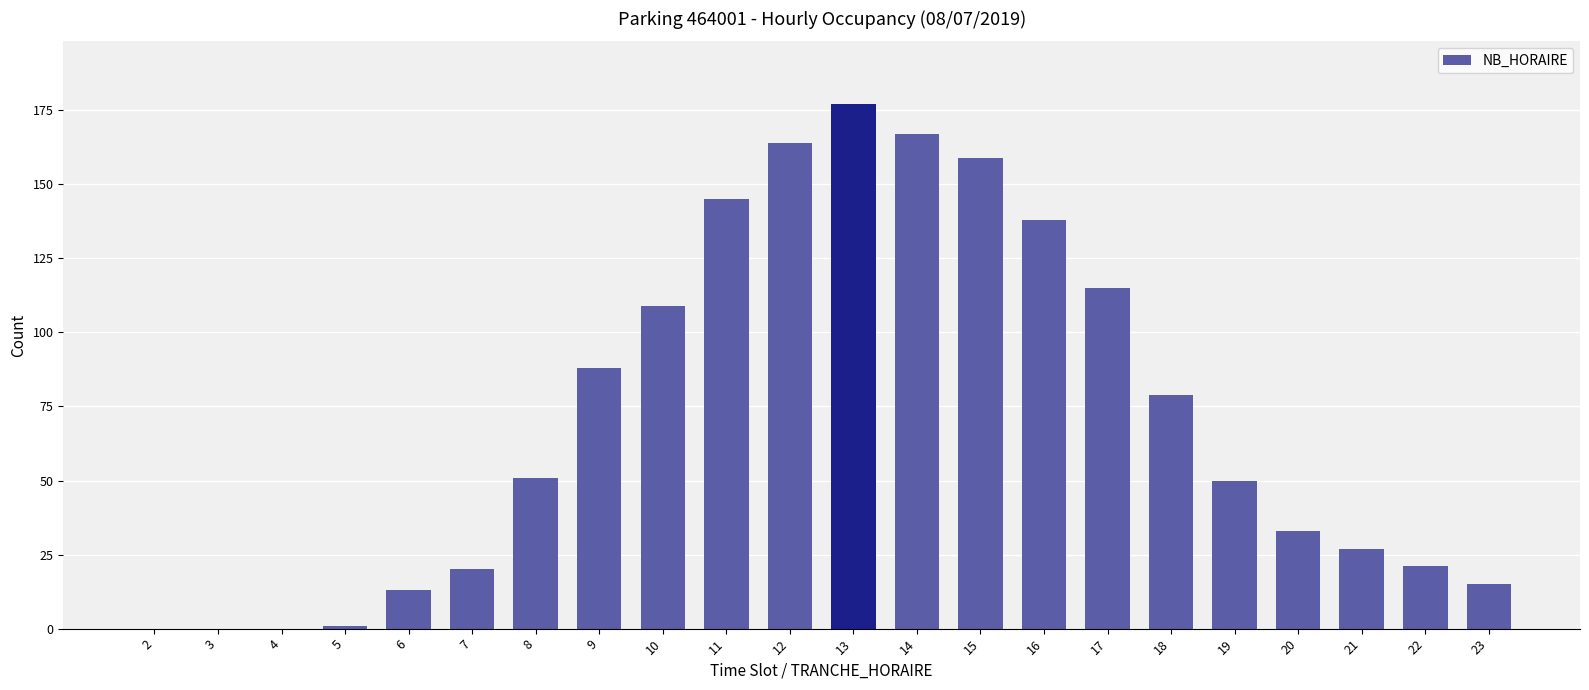

Are the bars horizontal?

No